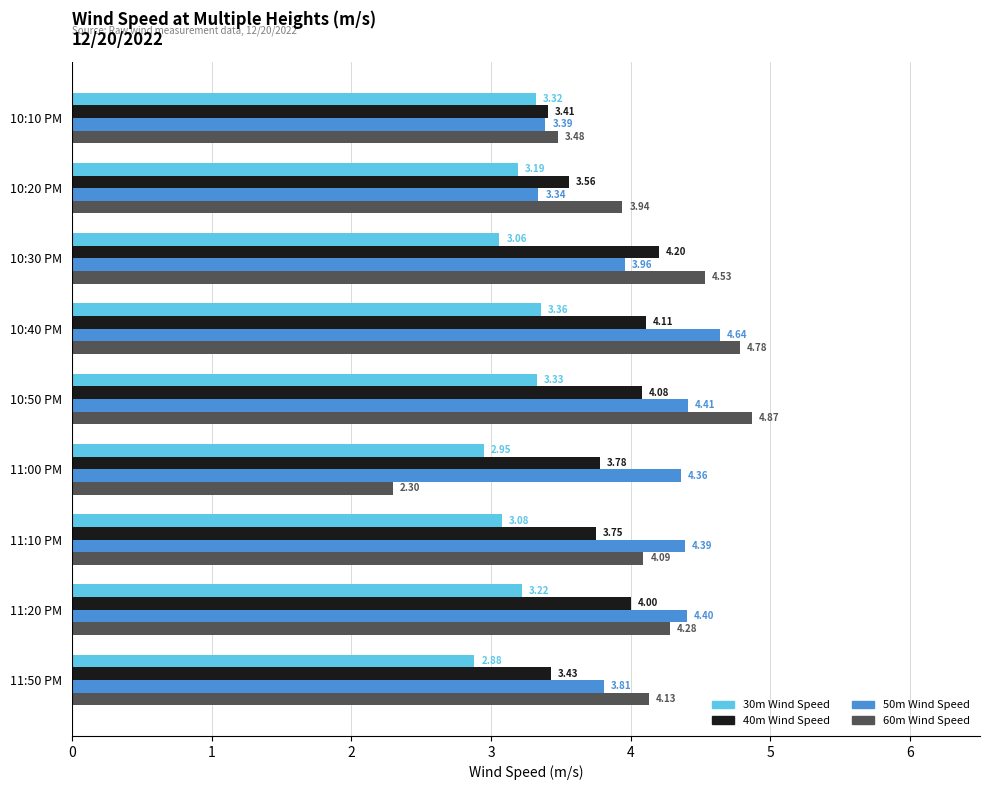

Where is 50m Wind Speed nearest to the value 3?

10:20 PM